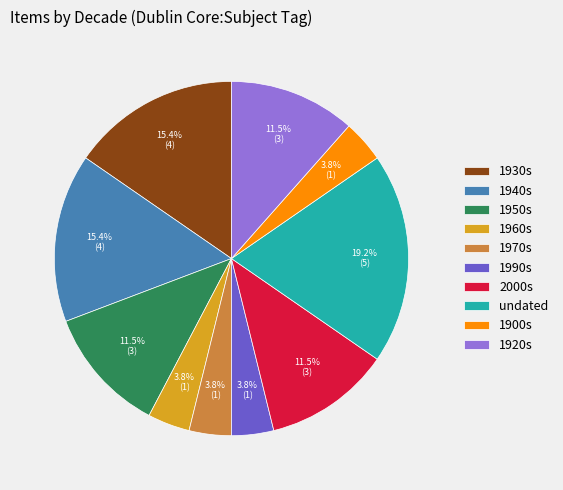

Approximately how many times larger is the value at 1930s compared to 1940s?

1.0